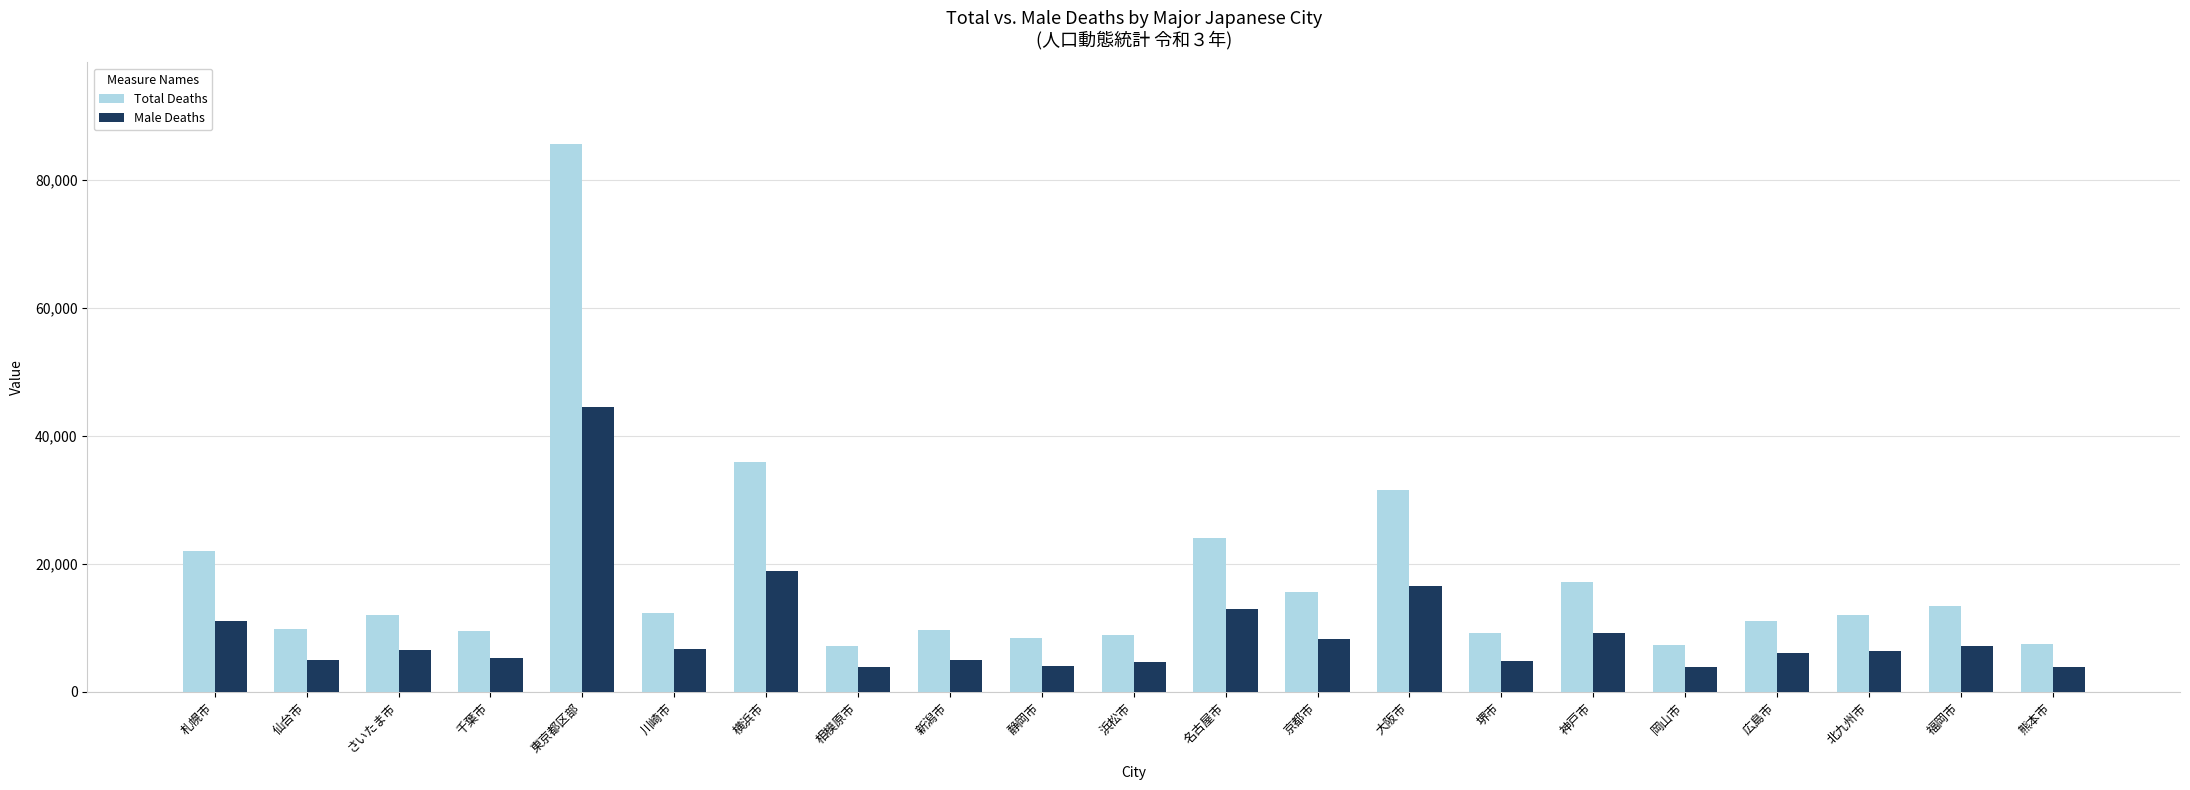

What position from the right is 熊本市?

1